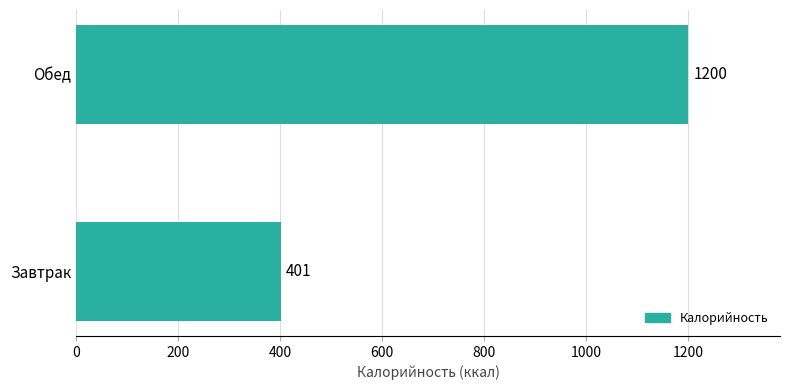

The value at Завтрак is 401. True or false?

True